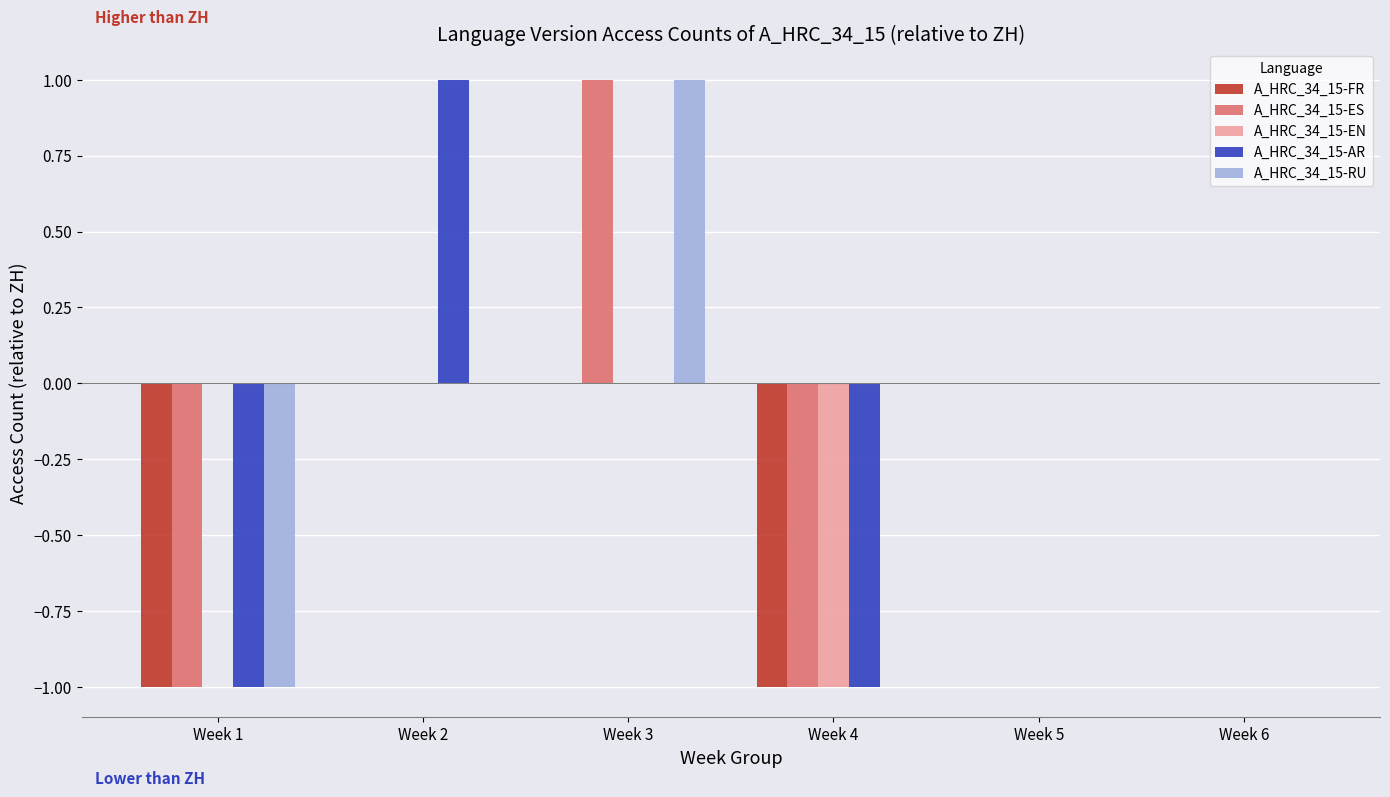

At which category is the sum across all series the highest?

Week 3